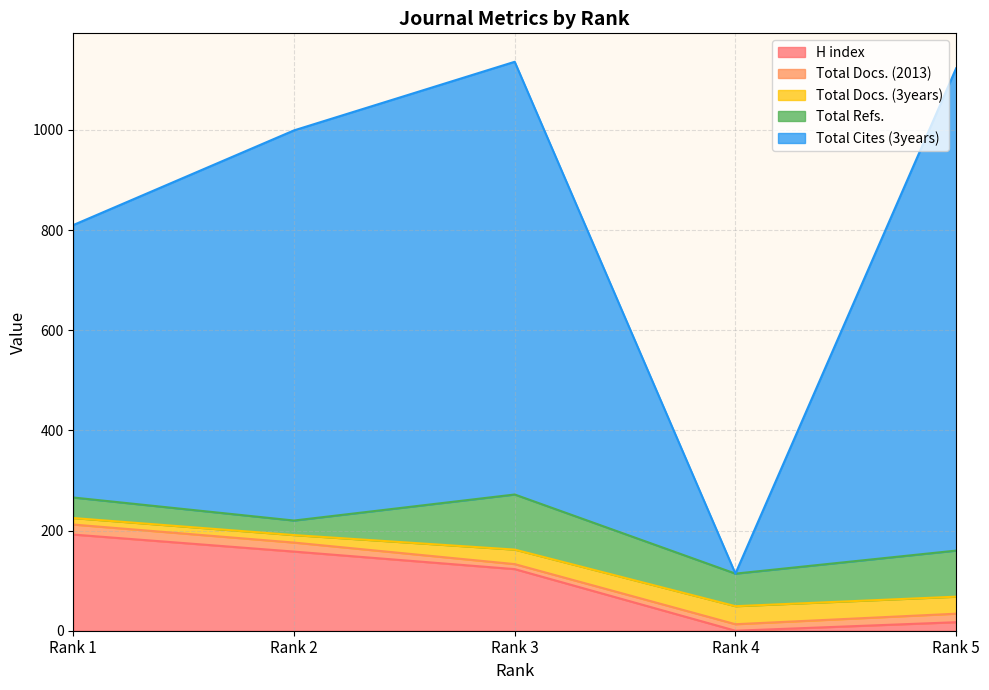

At which category is the sum across all series the highest?

Rank 3